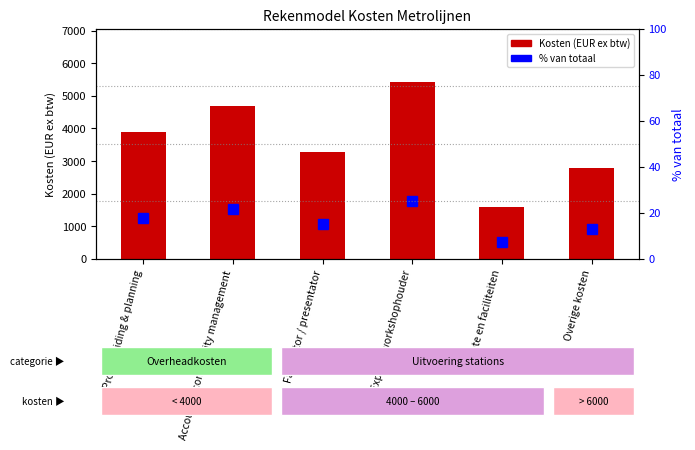

Between Facilitator / presentator and Overige kosten, which is larger?

Facilitator / presentator